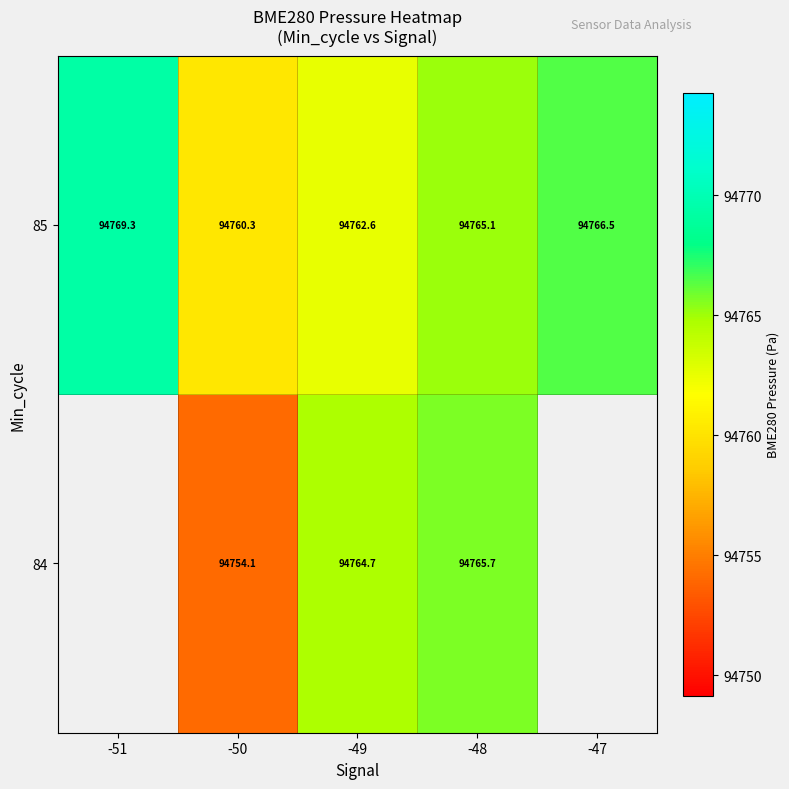

How many values in the 85 series exceed 94765?

3